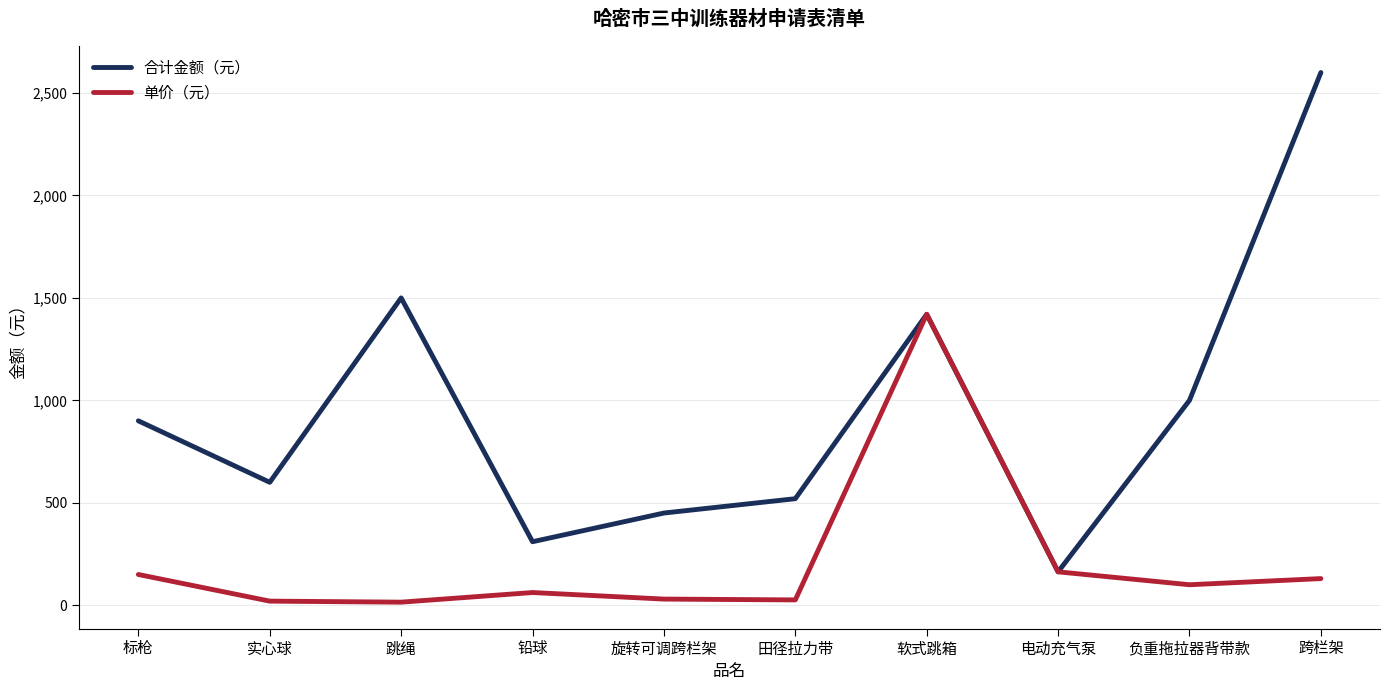

Does the chart display data point markers on the line(s)?

No